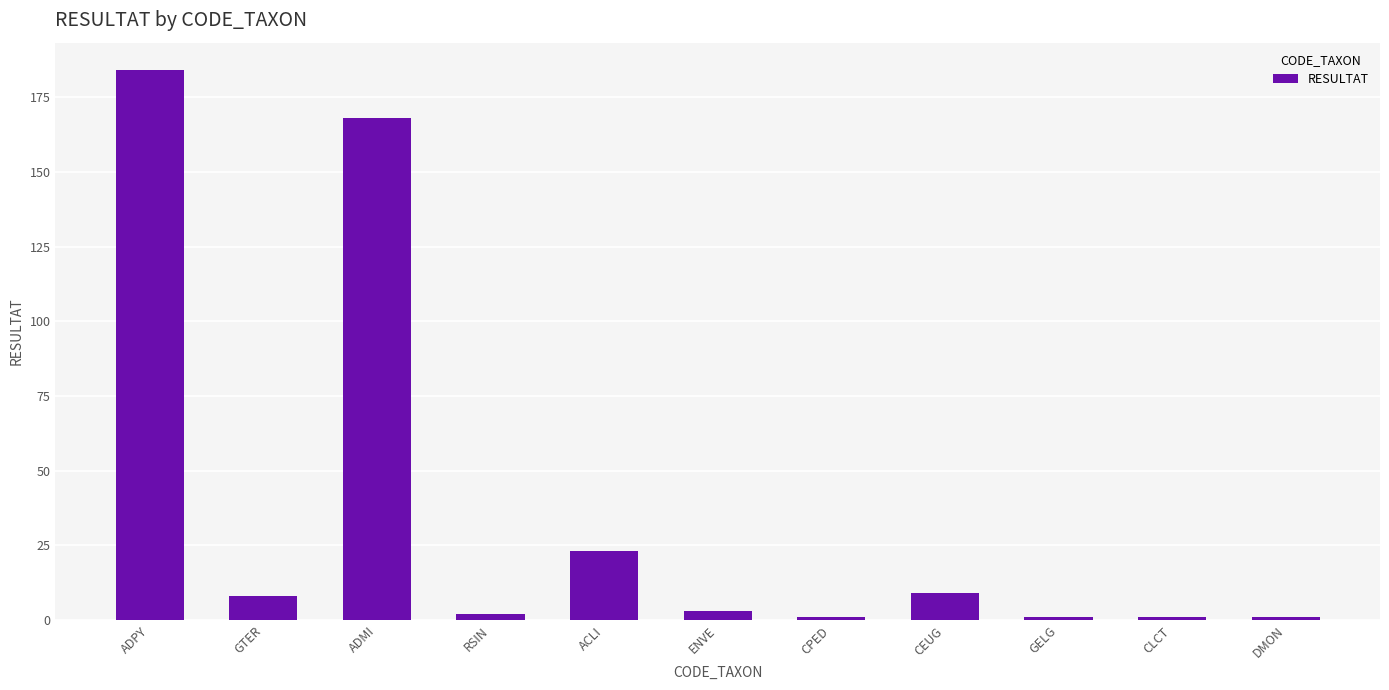

What position from the right is CPED?

5